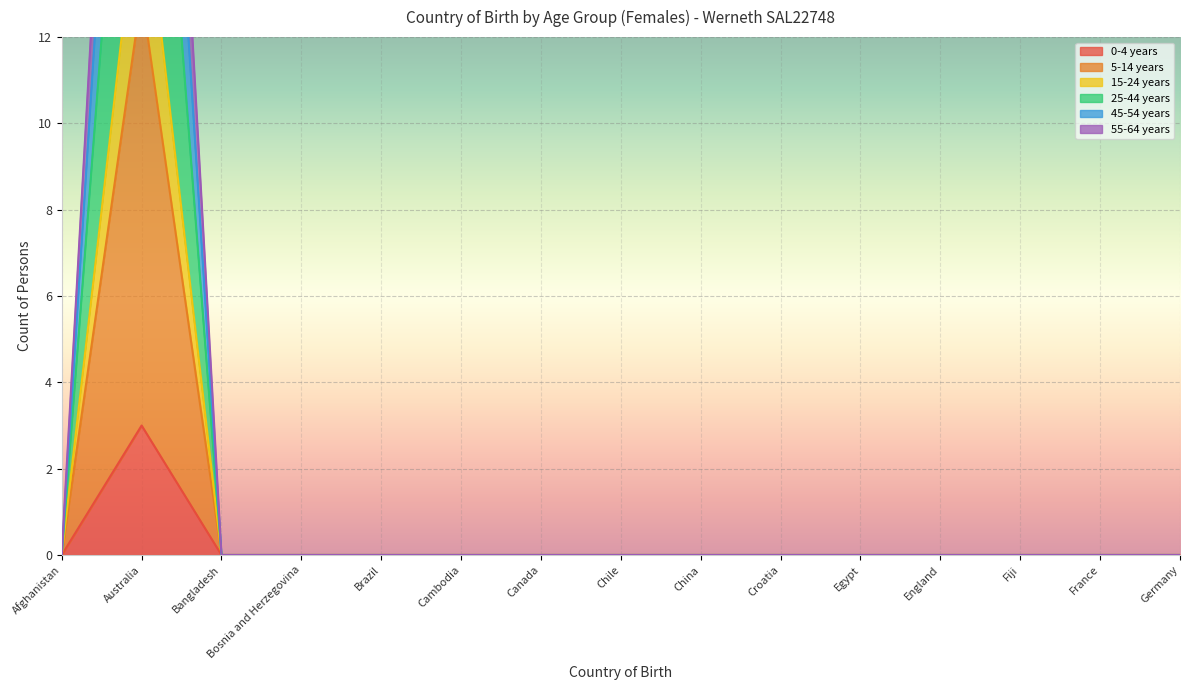

True or false: 55-64 years has more than 1 points higher than both neighbors.

False